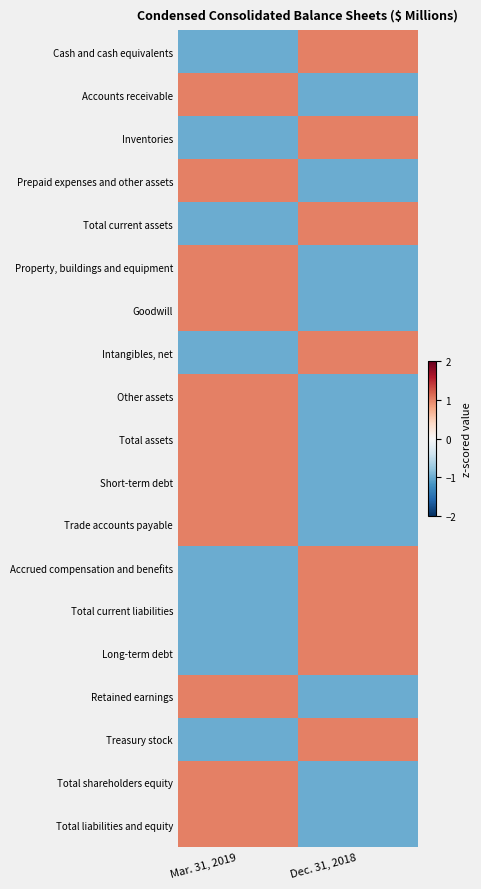

What is the difference between the highest and lowest values at Mar. 31, 2019?

2